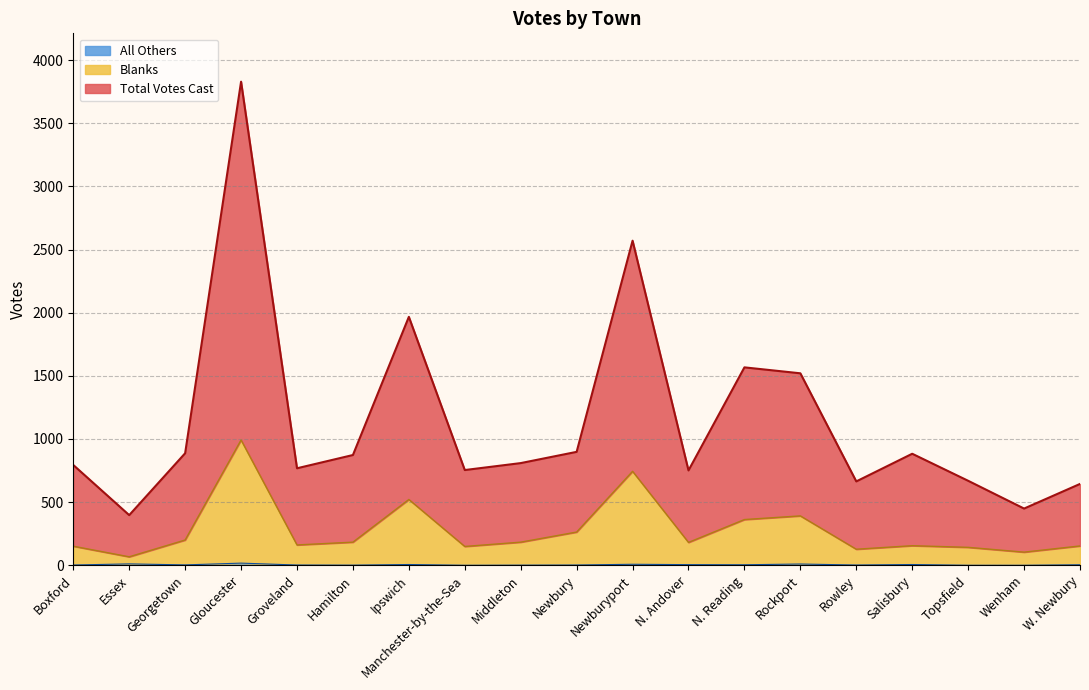

Which category has the highest value in the Blanks series?

Gloucester